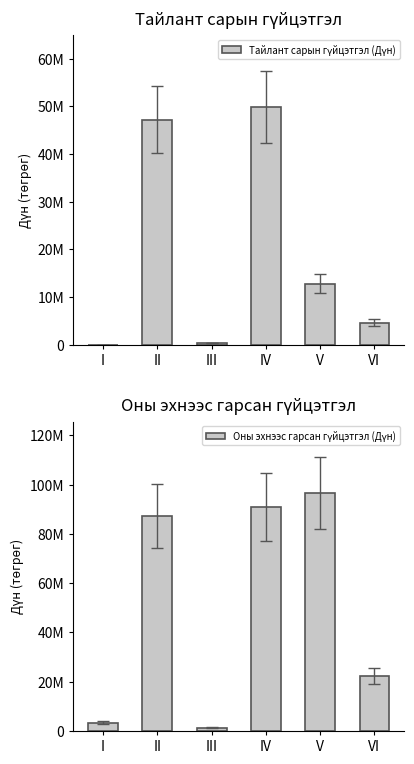

How many values in the Оны эхнээс гарсан гүйцэтгэл (Дүн) series are below 87252588?

3